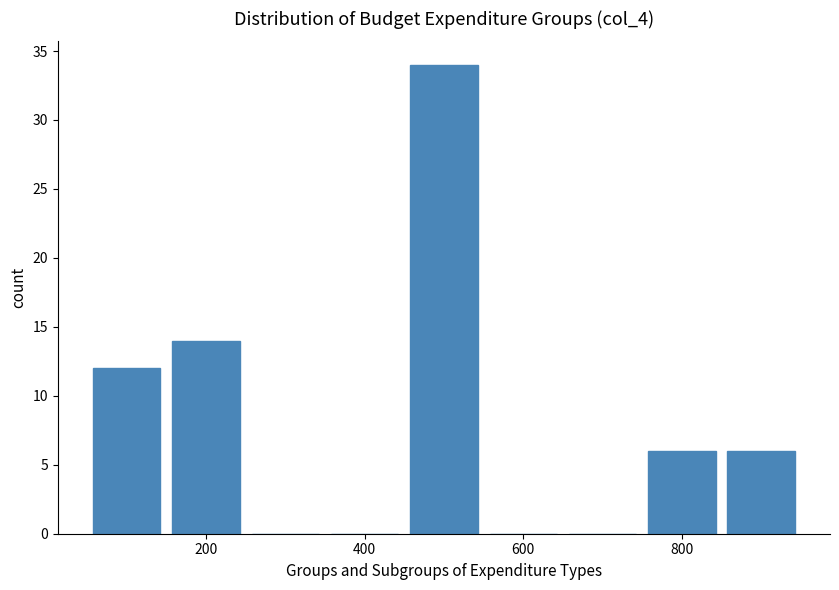

Reading left to right, list every bar in this chart as the range it spans on the x-axis followed by its height. Neither the bar edges nor the heights are printed on the chart, so give them approximately, as read against the axes.

50 to 150: 12
150 to 250: 14
250 to 350: 0
350 to 450: 0
450 to 550: 34
550 to 650: 0
650 to 750: 0
750 to 850: 6
850 to 950: 6